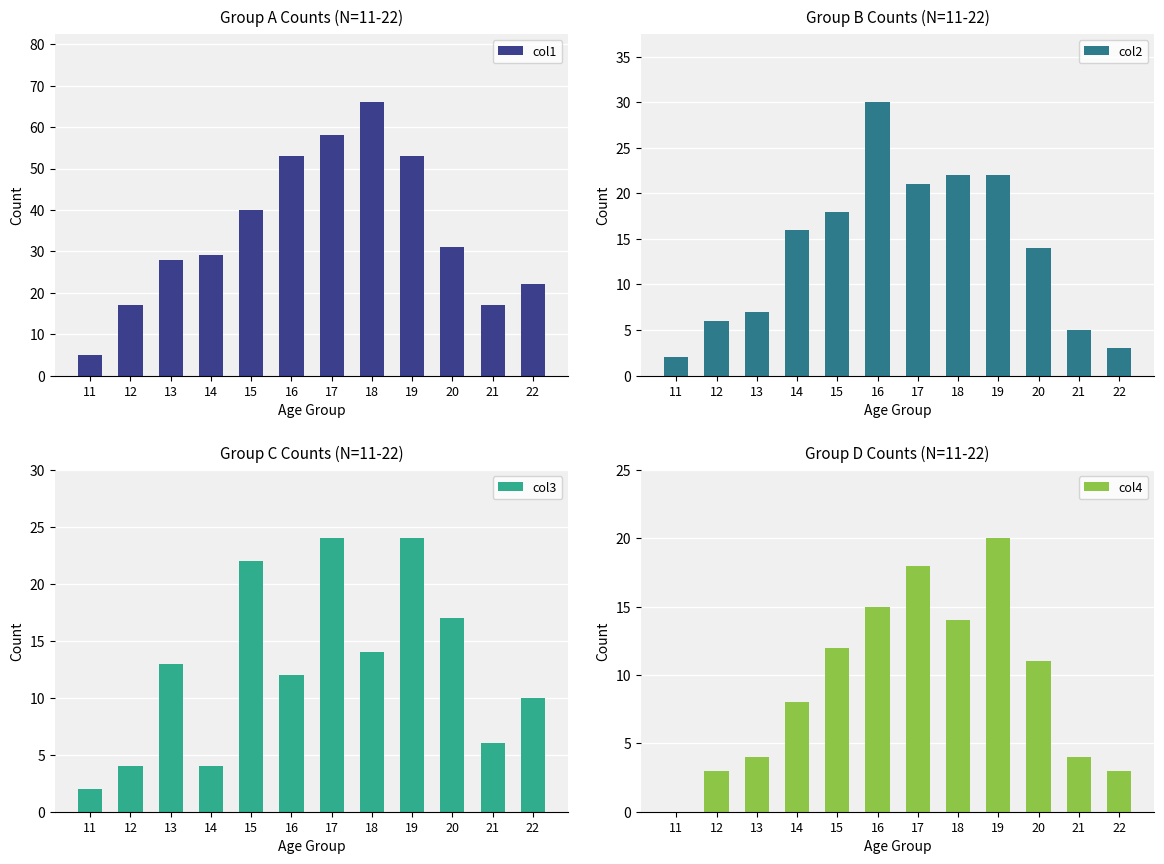

What is the value of the col1 bar at the 7th from the left?

58